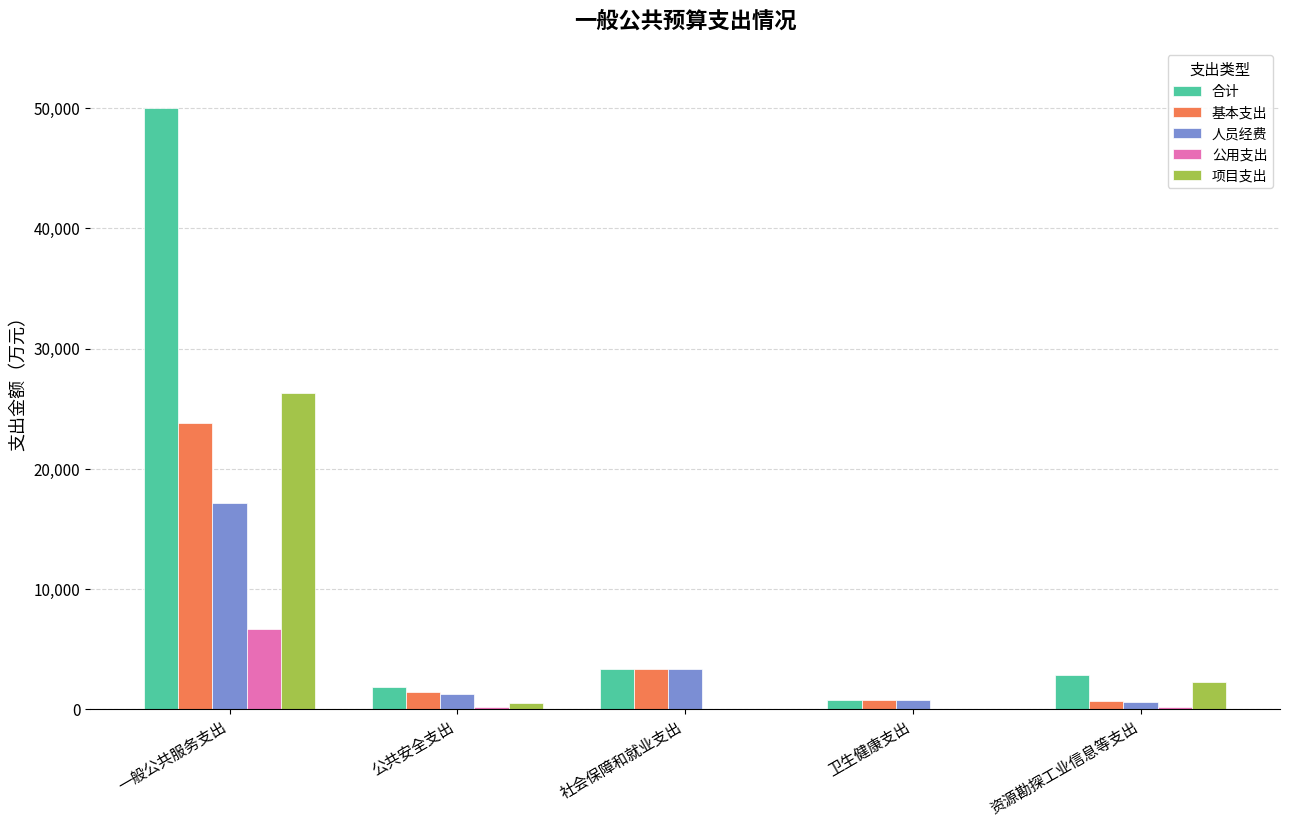

Which series changed the most between 一般公共服务支出 and 卫生健康支出?

合计